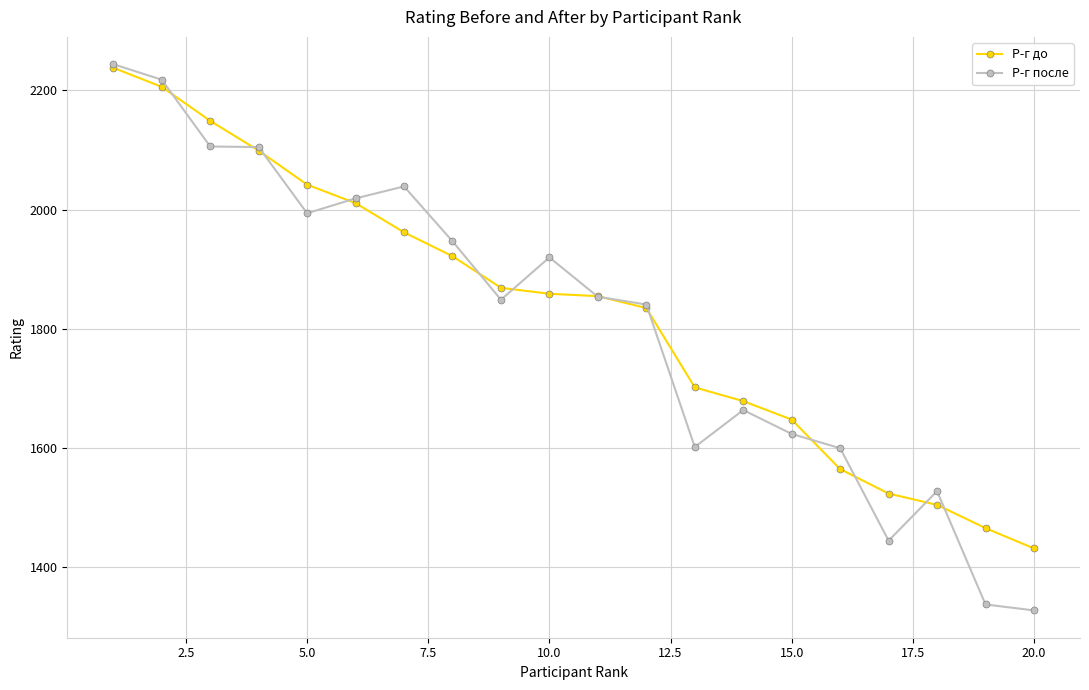

How many values in the Р-г до series are below 1859?

10